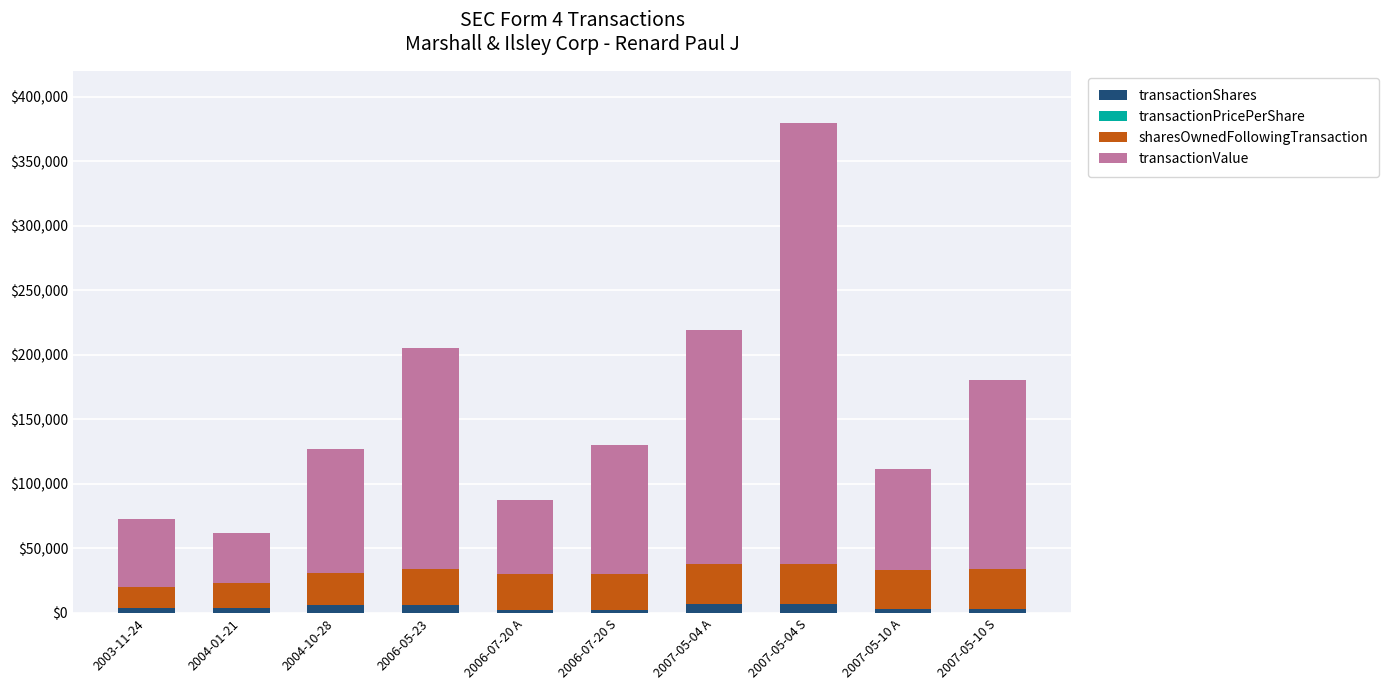

Are the bars grouped side by side (vs. stacked)?

No